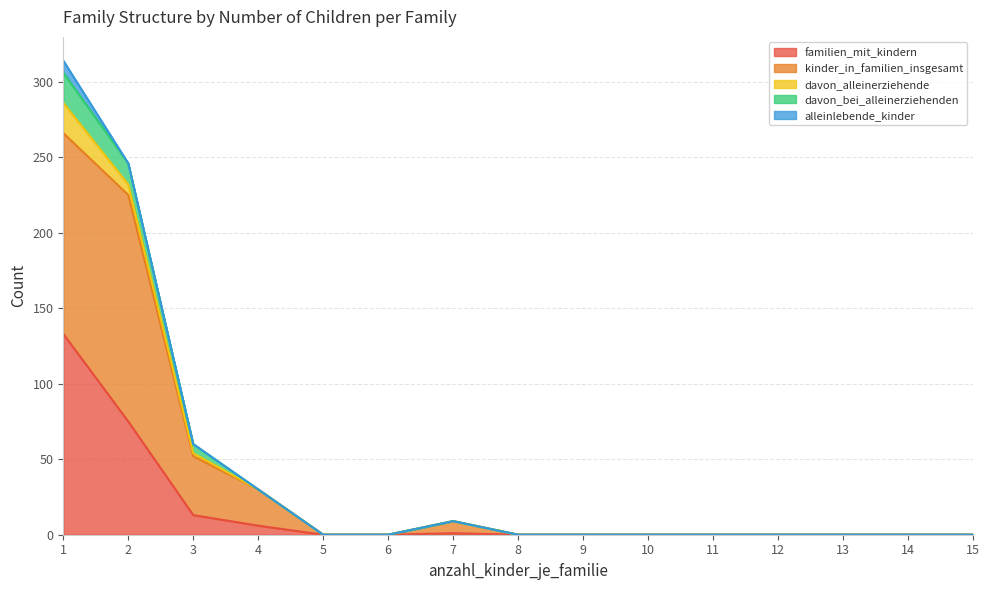

How many interior local peaks does the davon_bei_alleinerziehenden series have?

1